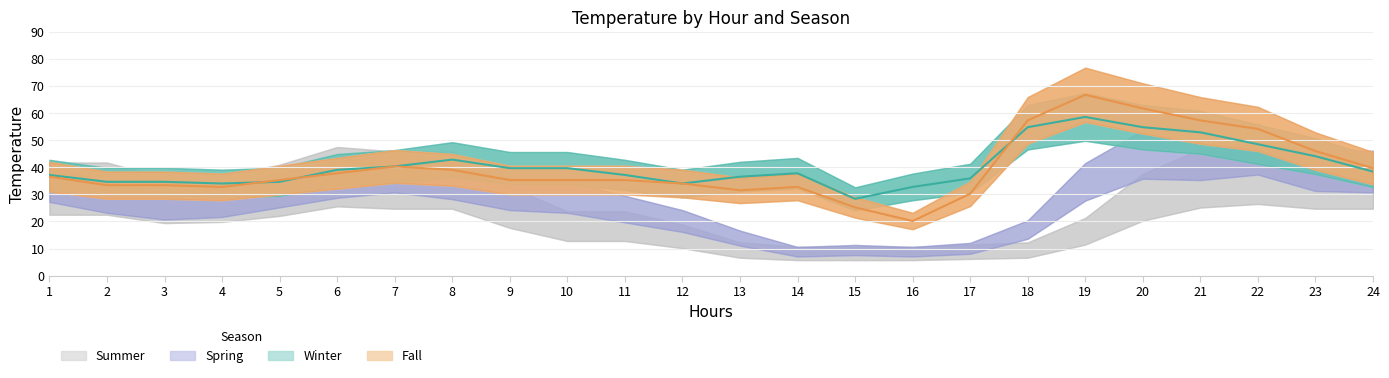

How many intersections are there between Fall and Winter?

3